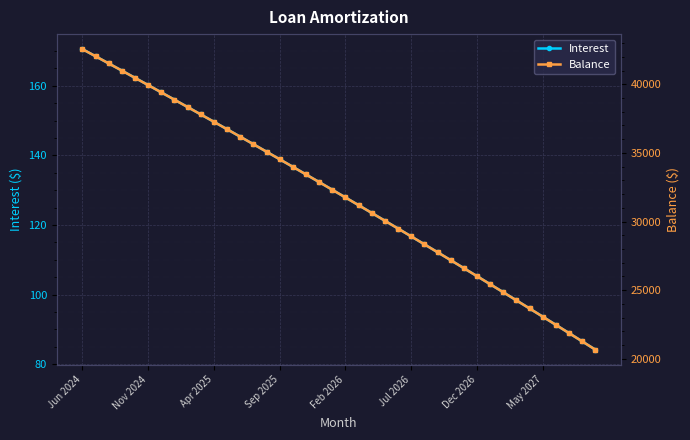

The value of Interest at Dec 2026 is 105.3. True or false?

True